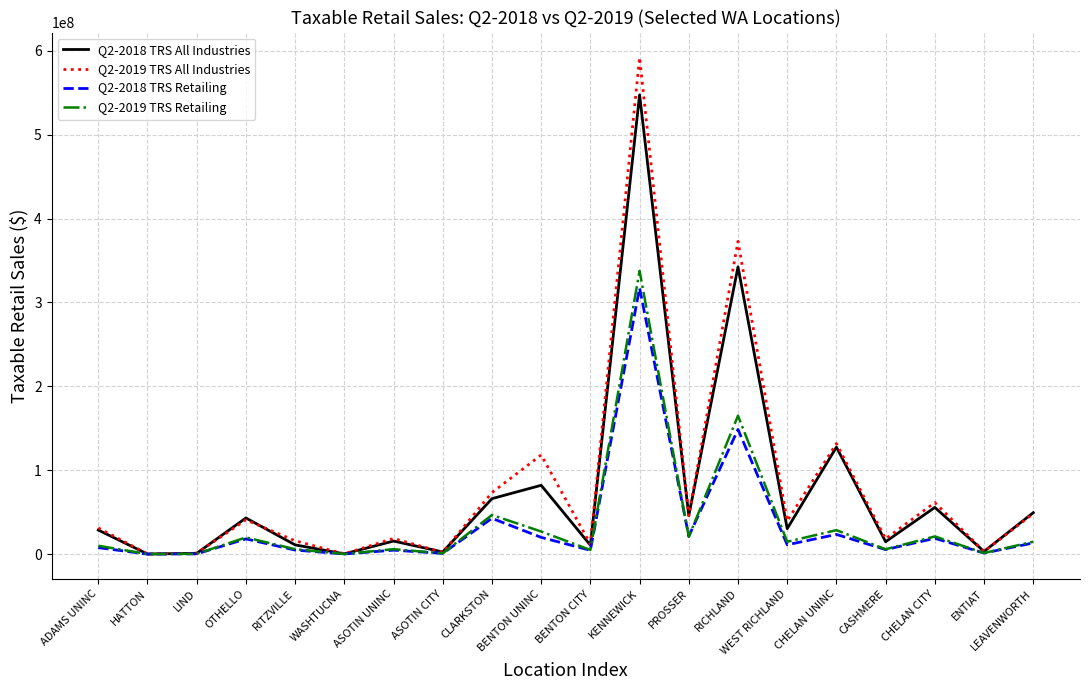

What is the difference between the highest and lowest values at BENTON CITY?

7479819